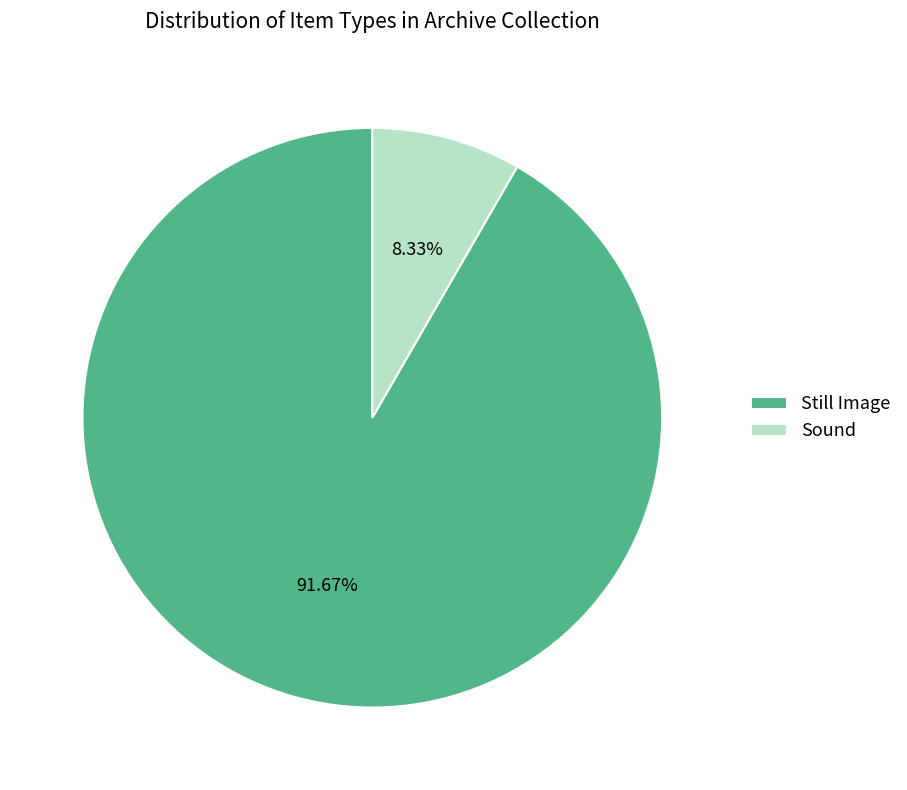

Is there a majority slice in this chart?

Yes